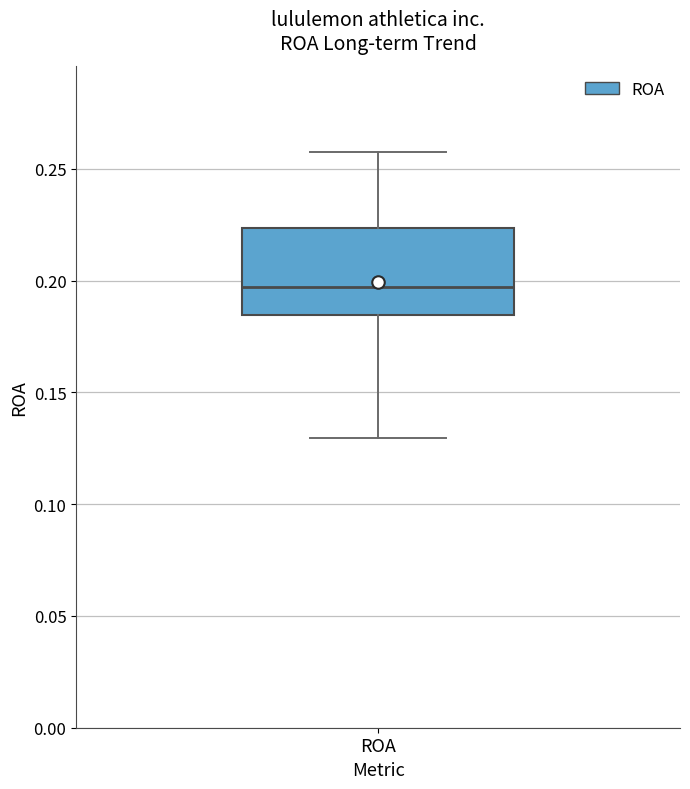

Read this box plot against the y-axis: the position of the median line, the range covered by the box, and the ends of both whiskers. The values are not printed on the chart, so give them approximately, as read against the axis.

median 0.195, box 0.185 to 0.225, whiskers 0.130 to 0.255